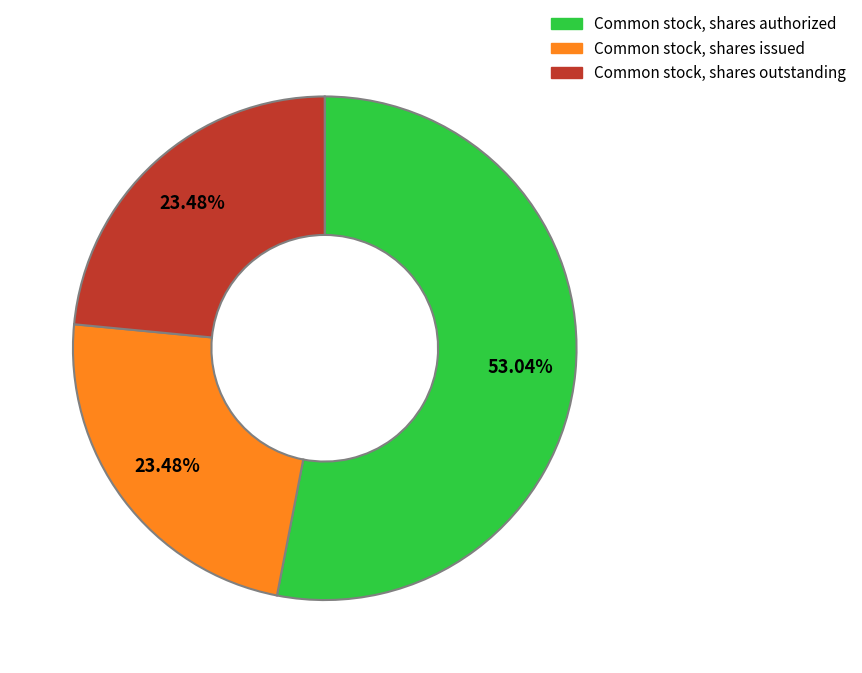

True or false: Common stock, shares authorized accounts for 53% of the total.

True